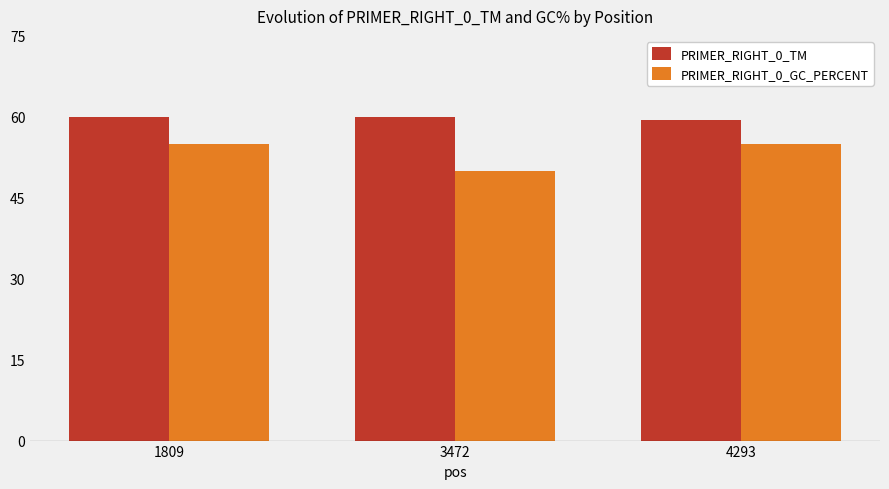

At 4293, list the series in order from largest to smallest.

PRIMER_RIGHT_0_TM, PRIMER_RIGHT_0_GC_PERCENT